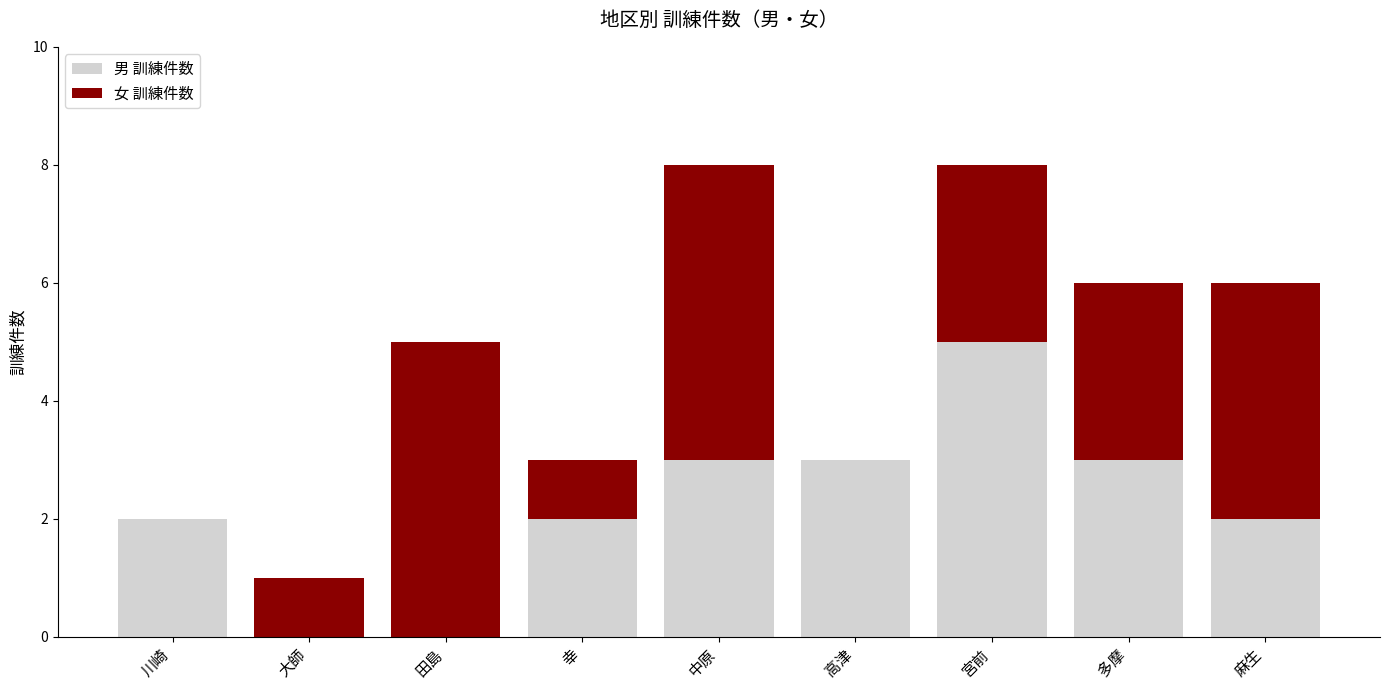

What is the total value across all series at 麻生?

6